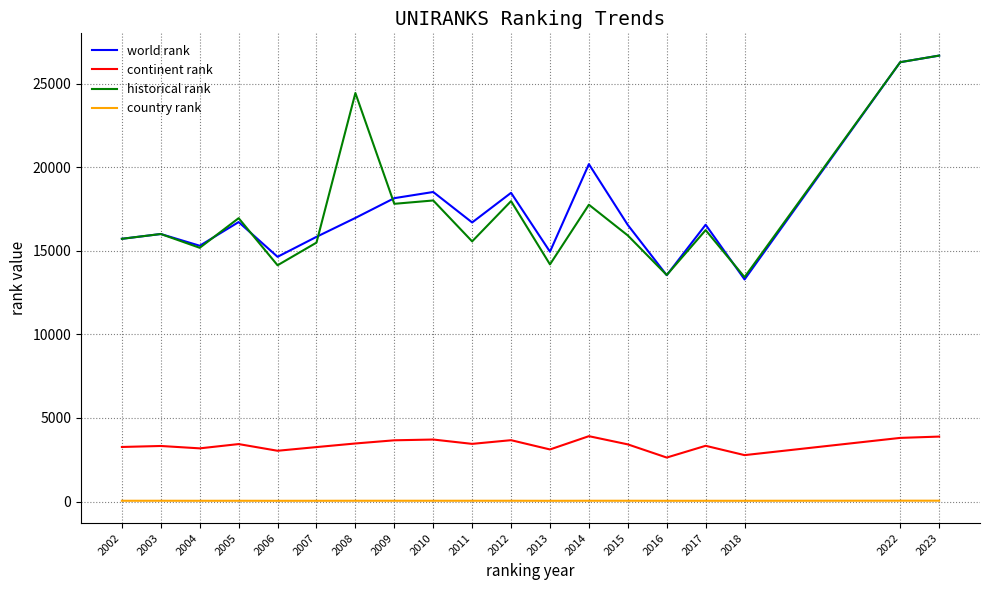

What are all the series names shown in the legend?

world rank, continent rank, historical rank, country rank